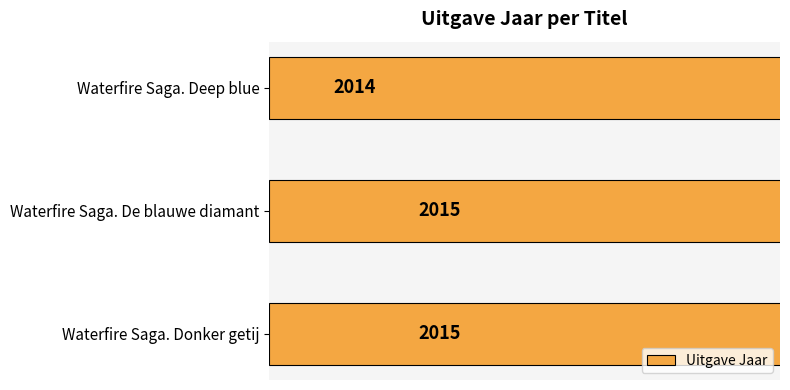

How many bars are there in total?

3